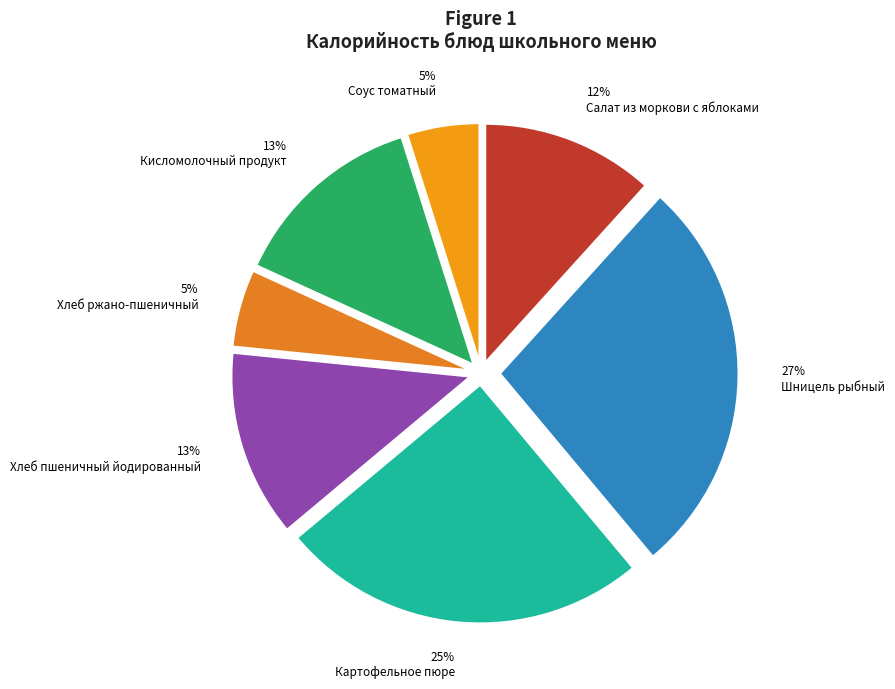

The 5% Соус томатный slice represents 5% of the pie. True or false?

True